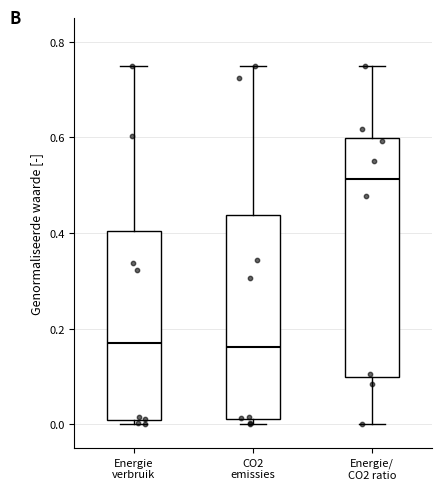

Reading left to right, transcribe this box plot: for each box, give where its median line is, the range the box spans, and where its two whiskers end, as read against the y-axis. The values are not printed on the chart, so give them approximately, as read against the axis.

Energie verbruik: median 0.16, box 0.00 to 0.40, whiskers 0.00 (just below the box's lower edge) to 0.76
CO2 emissies: median 0.16, box 0.02 to 0.44, whiskers 0.00 to 0.76
Energie/ CO2 ratio: median 0.52, box 0.10 to 0.60, whiskers 0.00 to 0.76